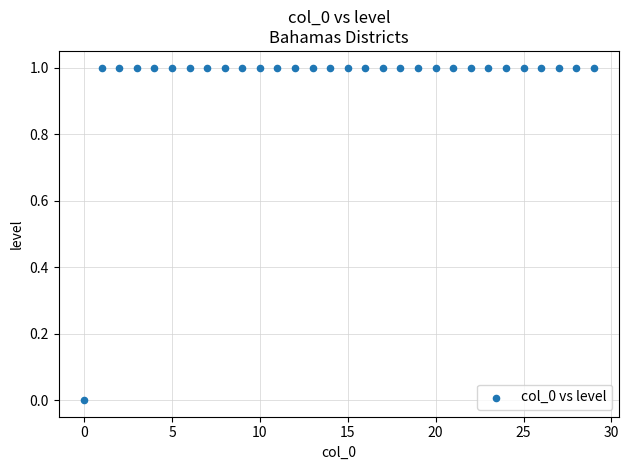

How many points are shown in the scatter plot?

30